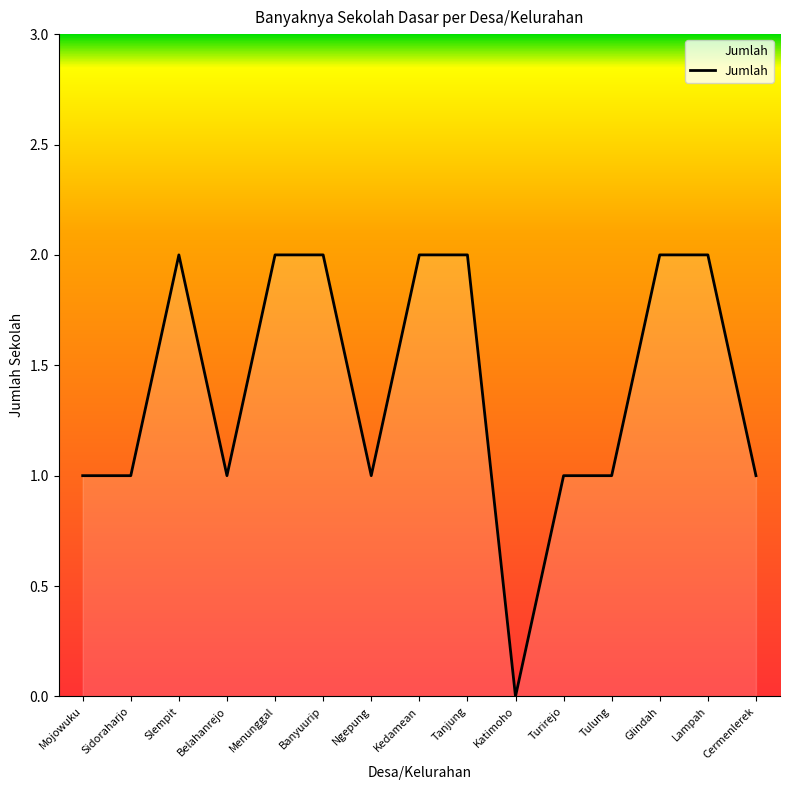

The chart shows a value of 1 at Tulung. True or false?

True